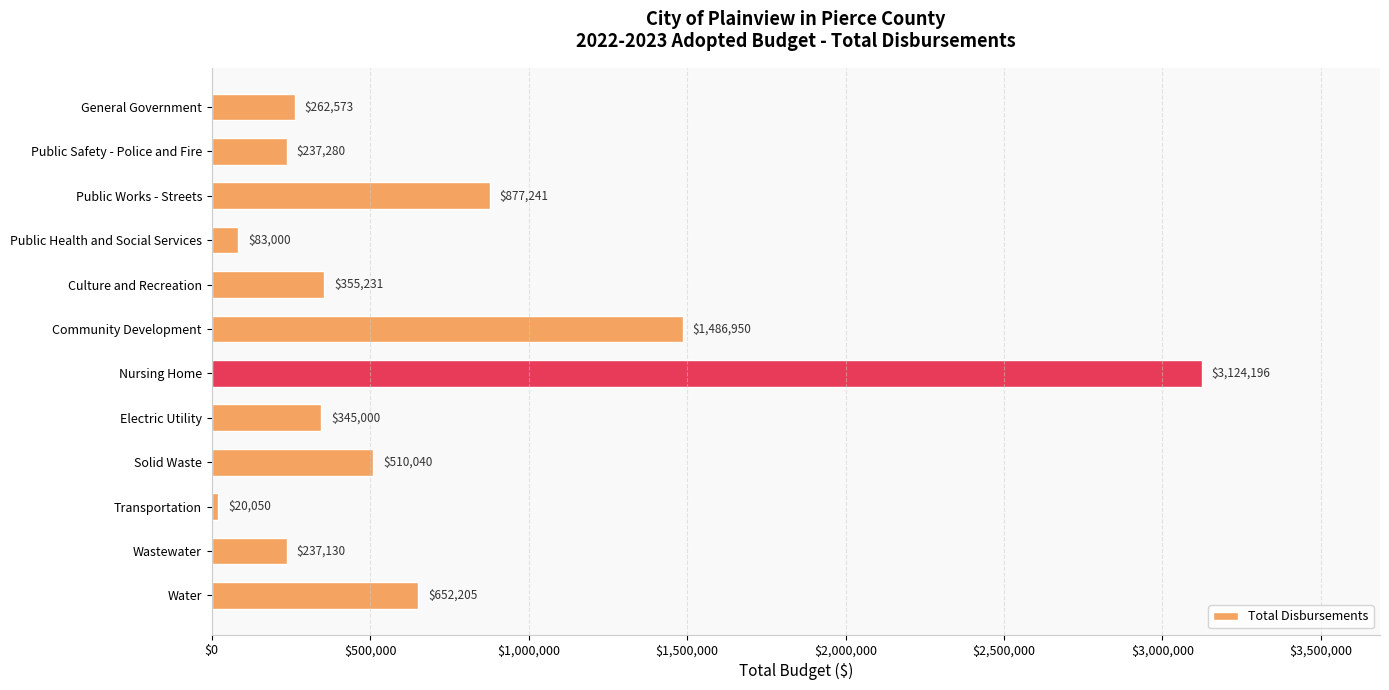

What is the difference between the maximum and minimum values?

3104146